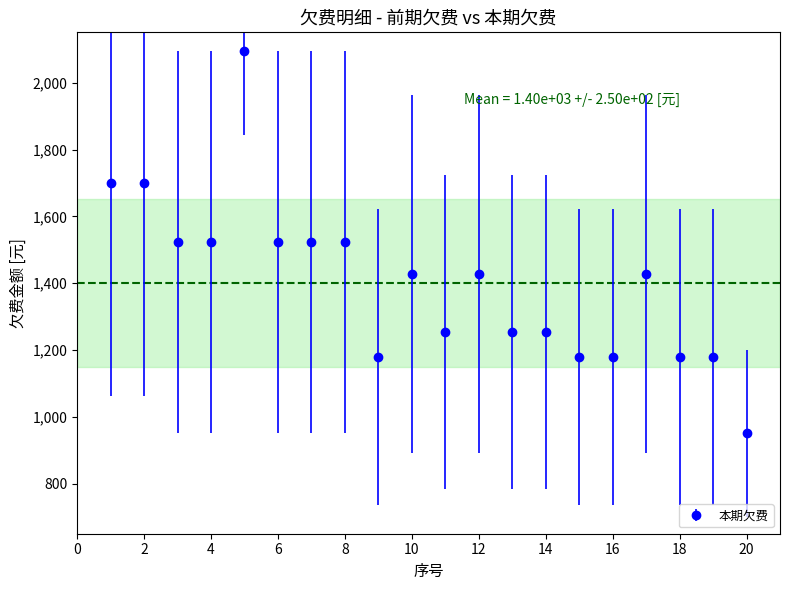

What is the maximum value shown in the chart?

2094.8